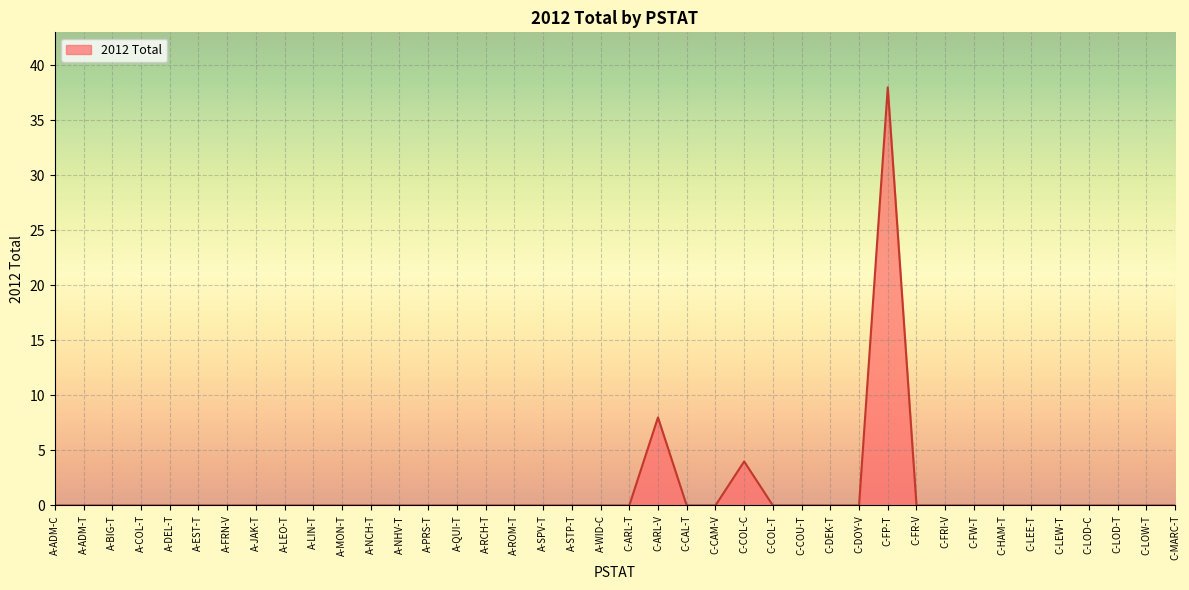

The chart shows a value of -13 at C-LEW-T. True or false?

False